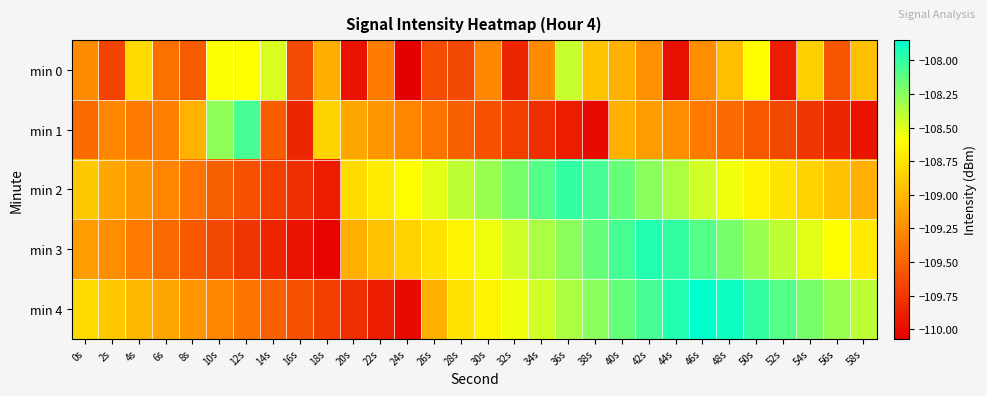

What is the spread (max minus min) of values at 4s?

0.6